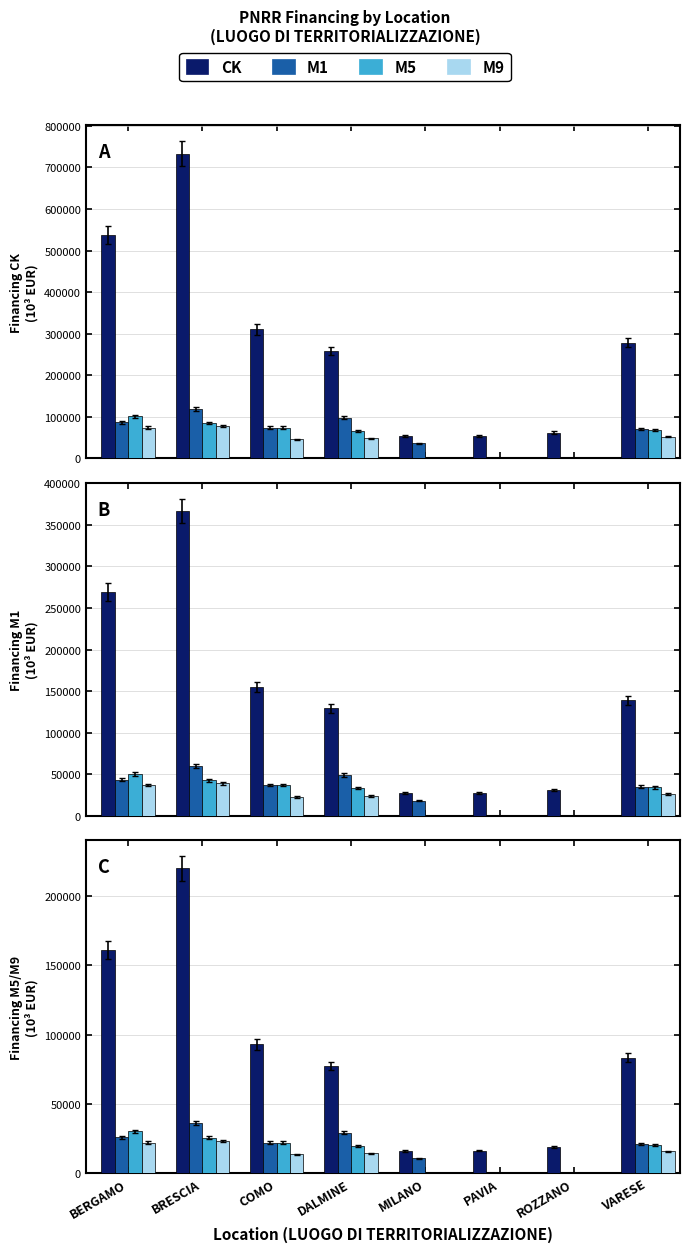

Reading left to right, transcribe all the data shown in this chart.

CK: BERGAMO=161397.7	BRESCIA=220050.4	COMO=93041.1	DALMINE=77516.0	MILANO=16243.5	PAVIA=16373.3	ROZZANO=18618.7	VARESE=83362.1
M1: BERGAMO=25911.3	BRESCIA=35935.0	COMO=22090.8	DALMINE=29343.6	MILANO=10837.1	PAVIA=0.0	ROZZANO=0.0	VARESE=21023.4
M5: BERGAMO=30254.1	BRESCIA=25493.4	COMO=22124.2	DALMINE=19918.1	MILANO=0.0	PAVIA=0.0	ROZZANO=0.0	VARESE=20454.0
M9: BERGAMO=22166.0	BRESCIA=23378.0	COMO=13666.1	DALMINE=14338.4	MILANO=0.0	PAVIA=0.0	ROZZANO=0.0	VARESE=15736.6